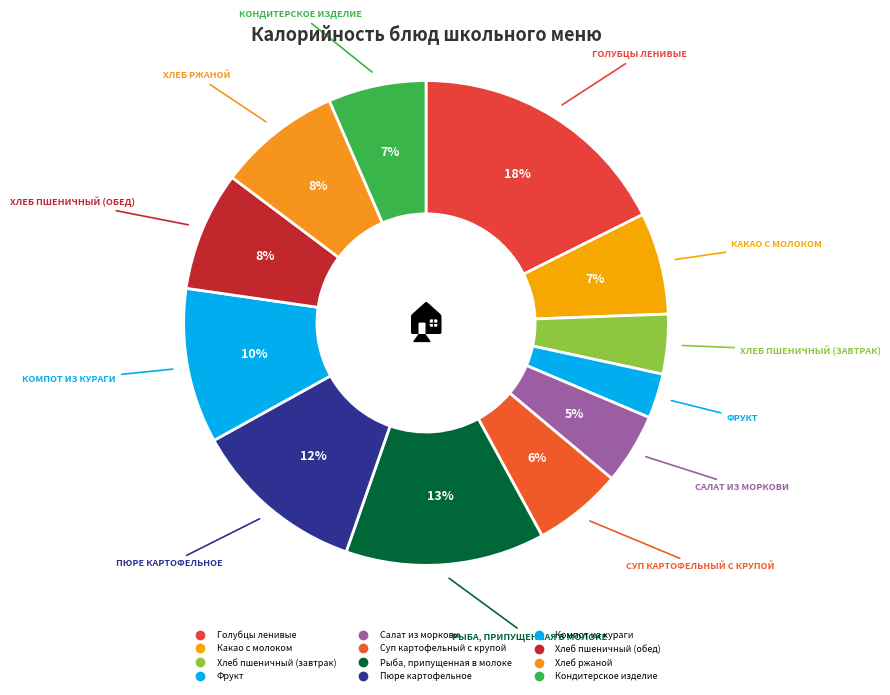

How many slices are in this pie chart?

12